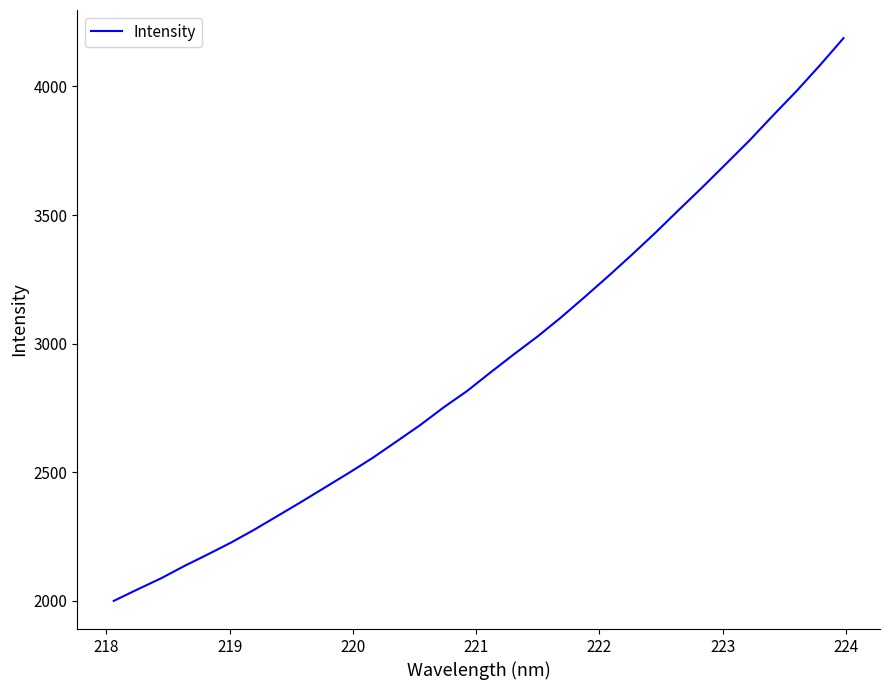

What is the greatest value displayed?

4187.7